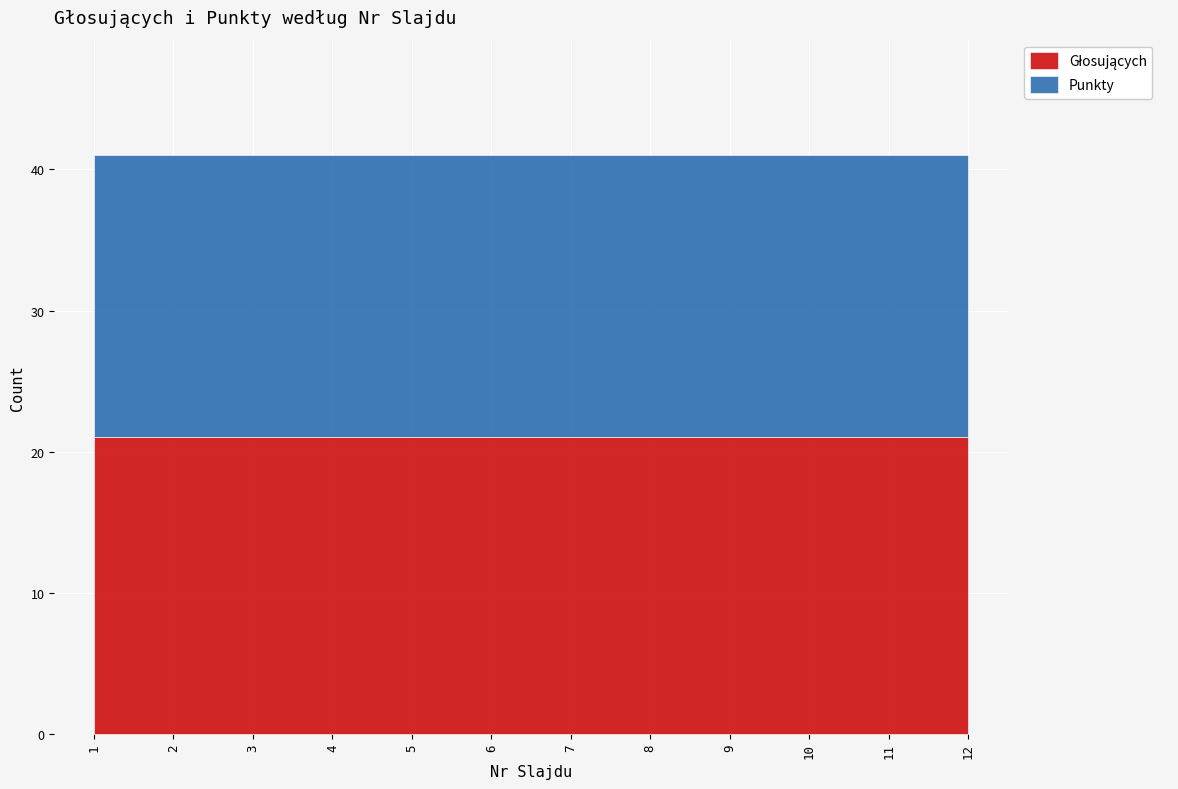

What are all the series names shown in the legend?

Głosujących, Punkty